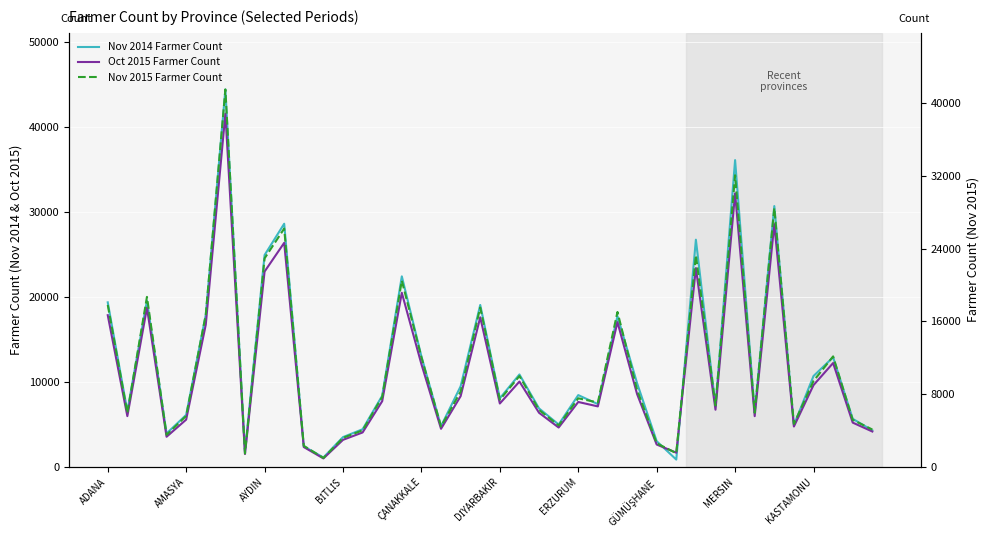

Is the value of Oct 2015 Farmer Count at 18 greater than the value of Nov 2015 Farmer Count at 38?

Yes